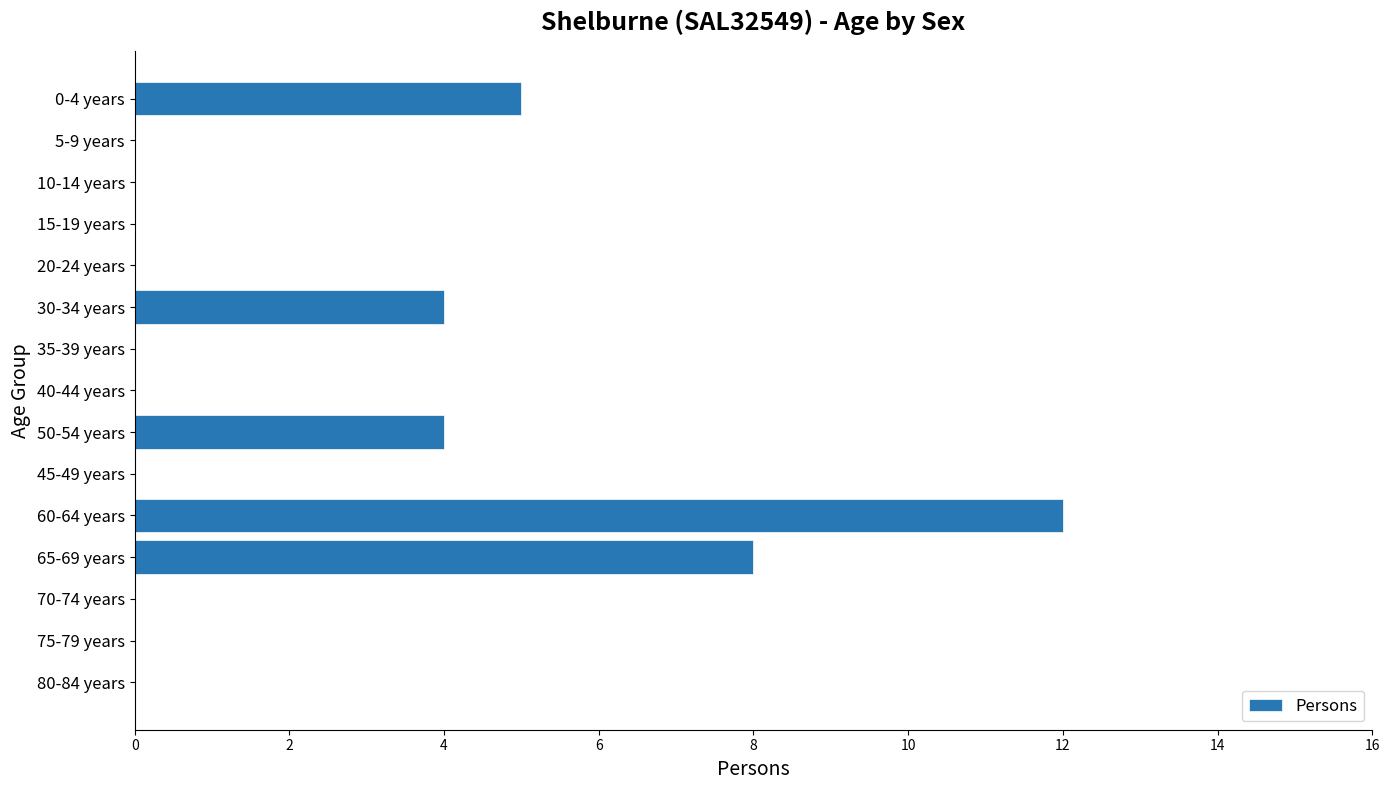

Are the bars horizontal?

Yes